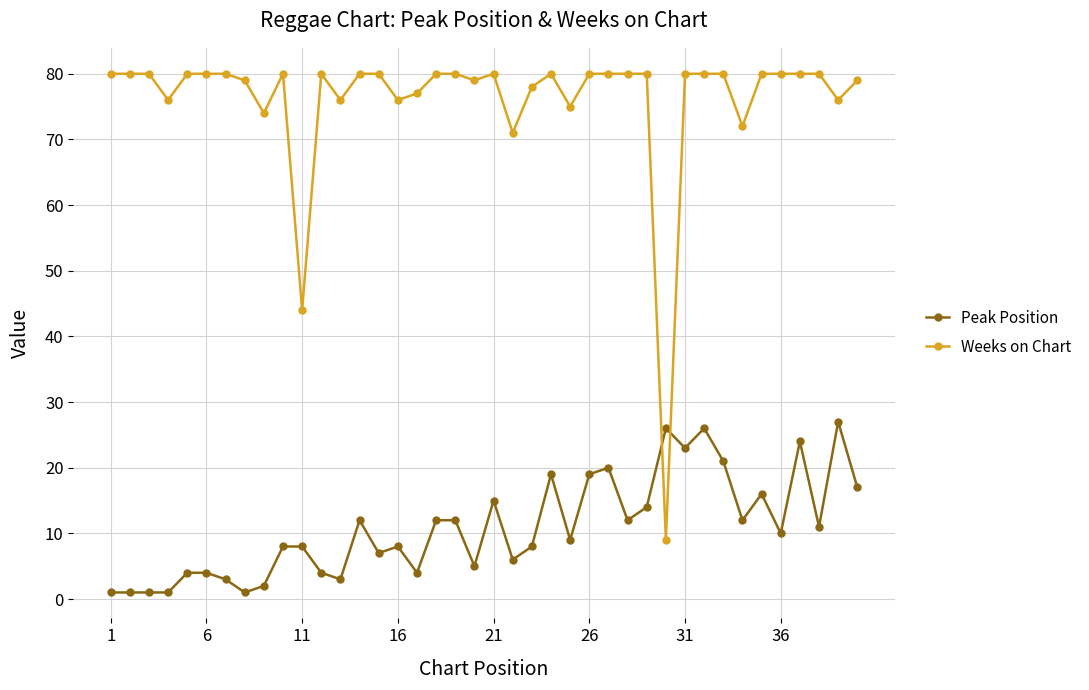

What is the difference between the maximum and minimum values in the Peak Position series?

26